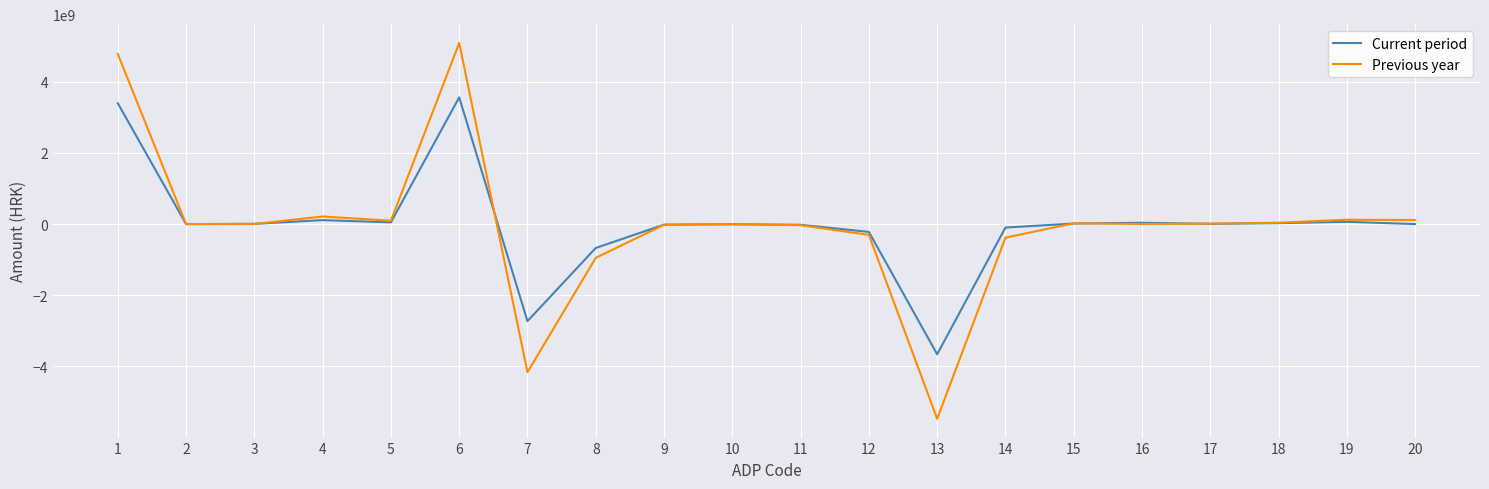

Which series has the largest range (max minus min)?

Previous year